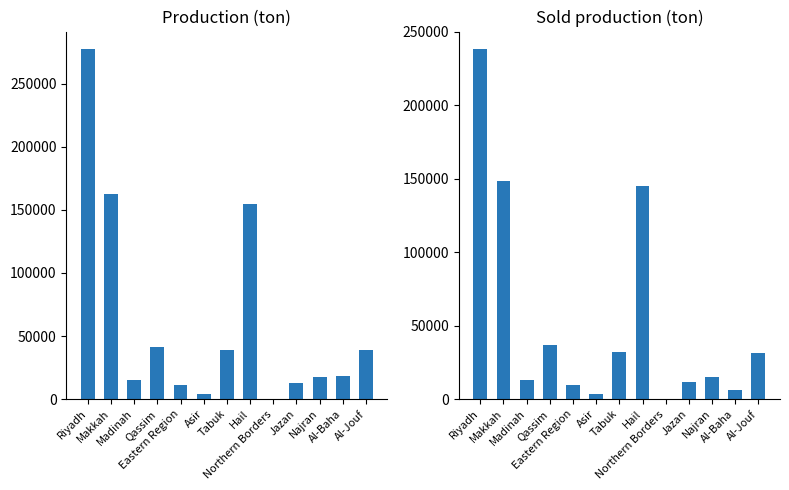

How many bars are there in each group?

2